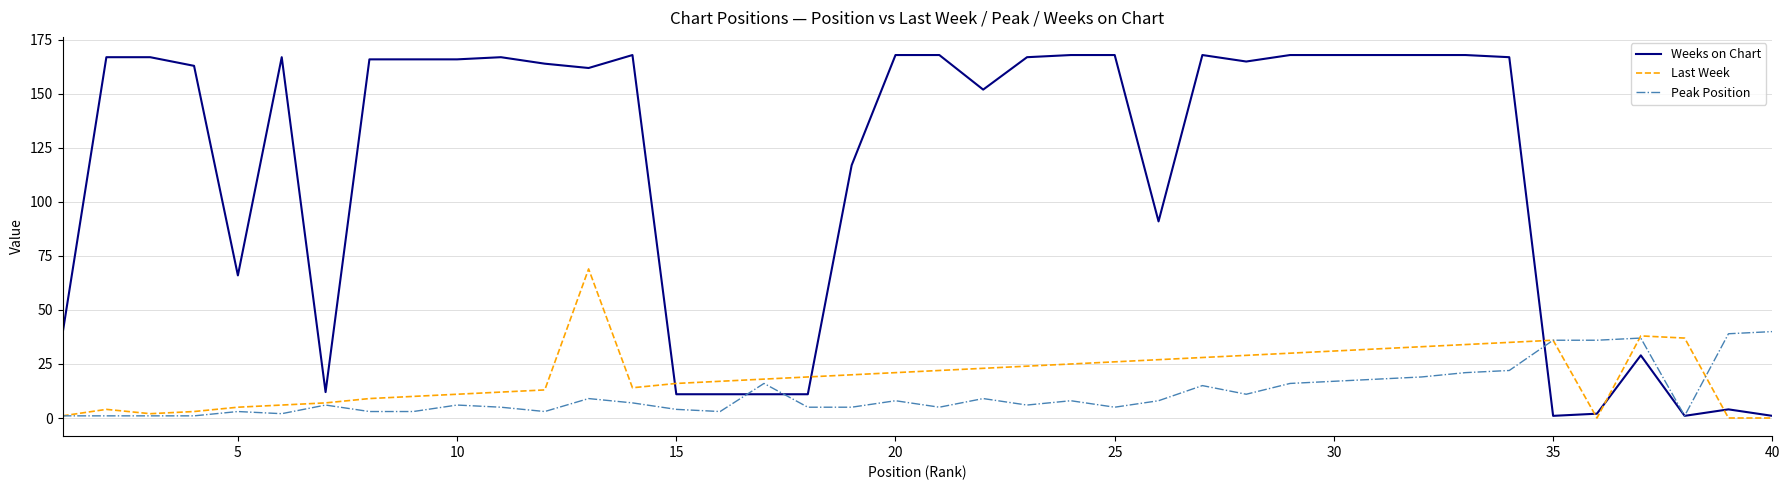

Rank the series by their maximum value, from highest to lowest.

Weeks on Chart, Last Week, Peak Position